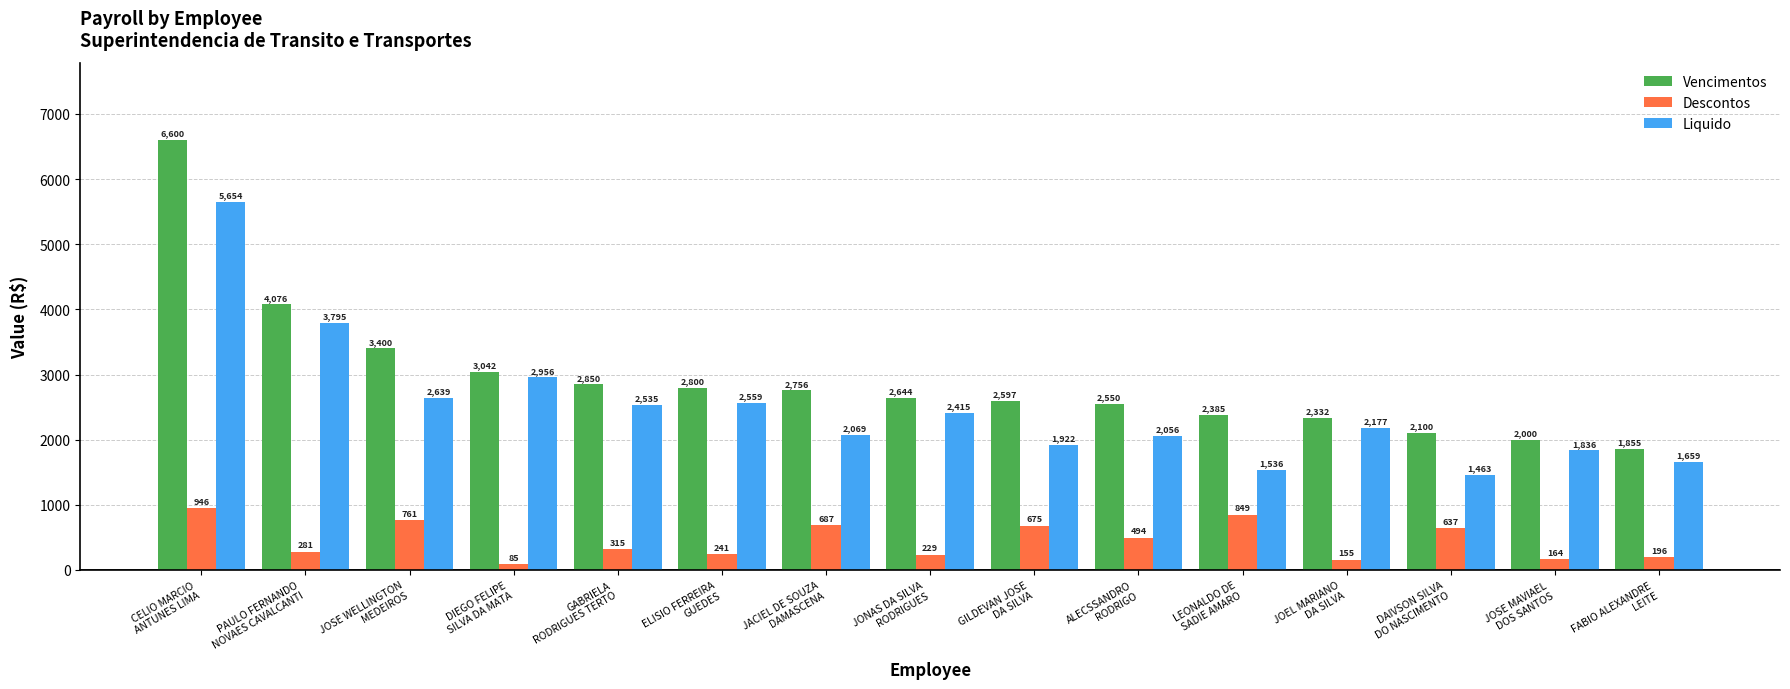

What is the difference between the maximum and minimum values in the Vencimentos series?

4745.0